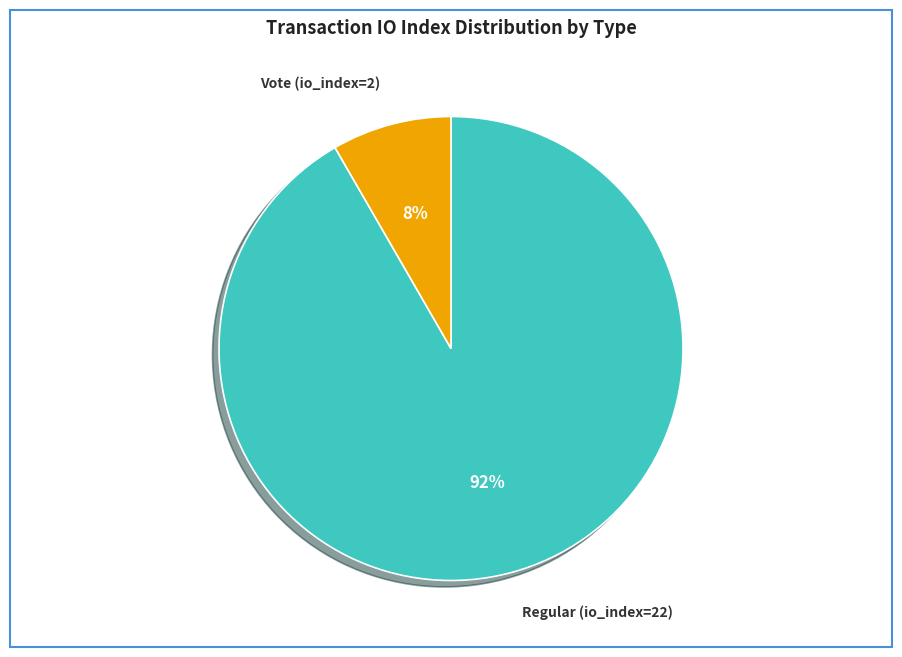

Combined, do Regular (io_index=22) and Vote (io_index=2) account for over 50%?

Yes